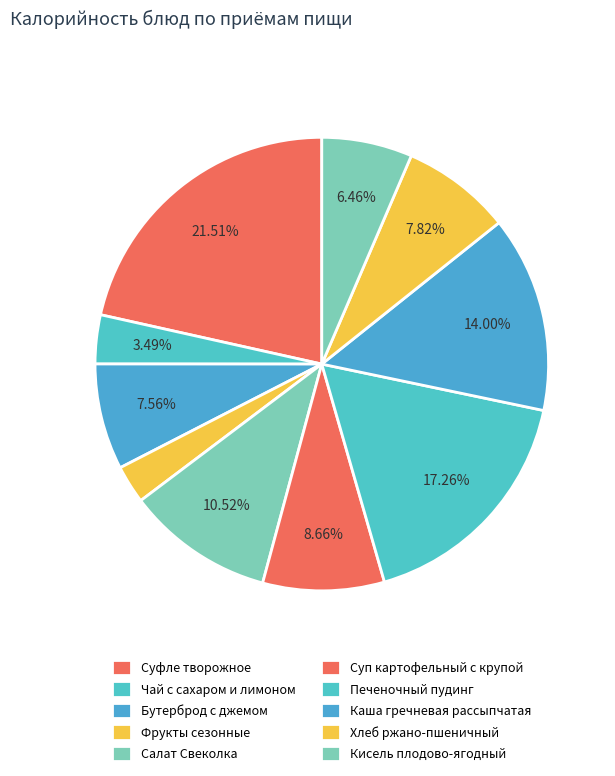

Does Хлеб ржано-пшеничный represent more than half of the total?

No